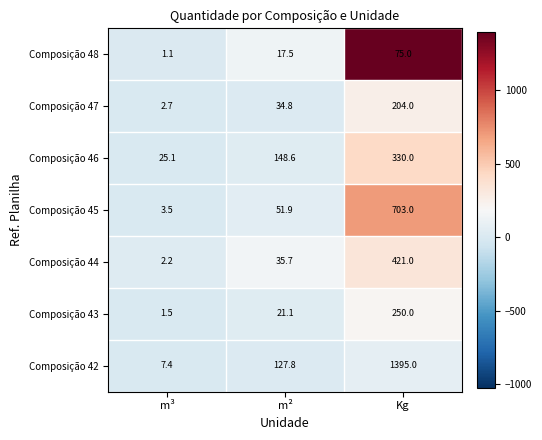

Which category has the lowest value across all series?

m³